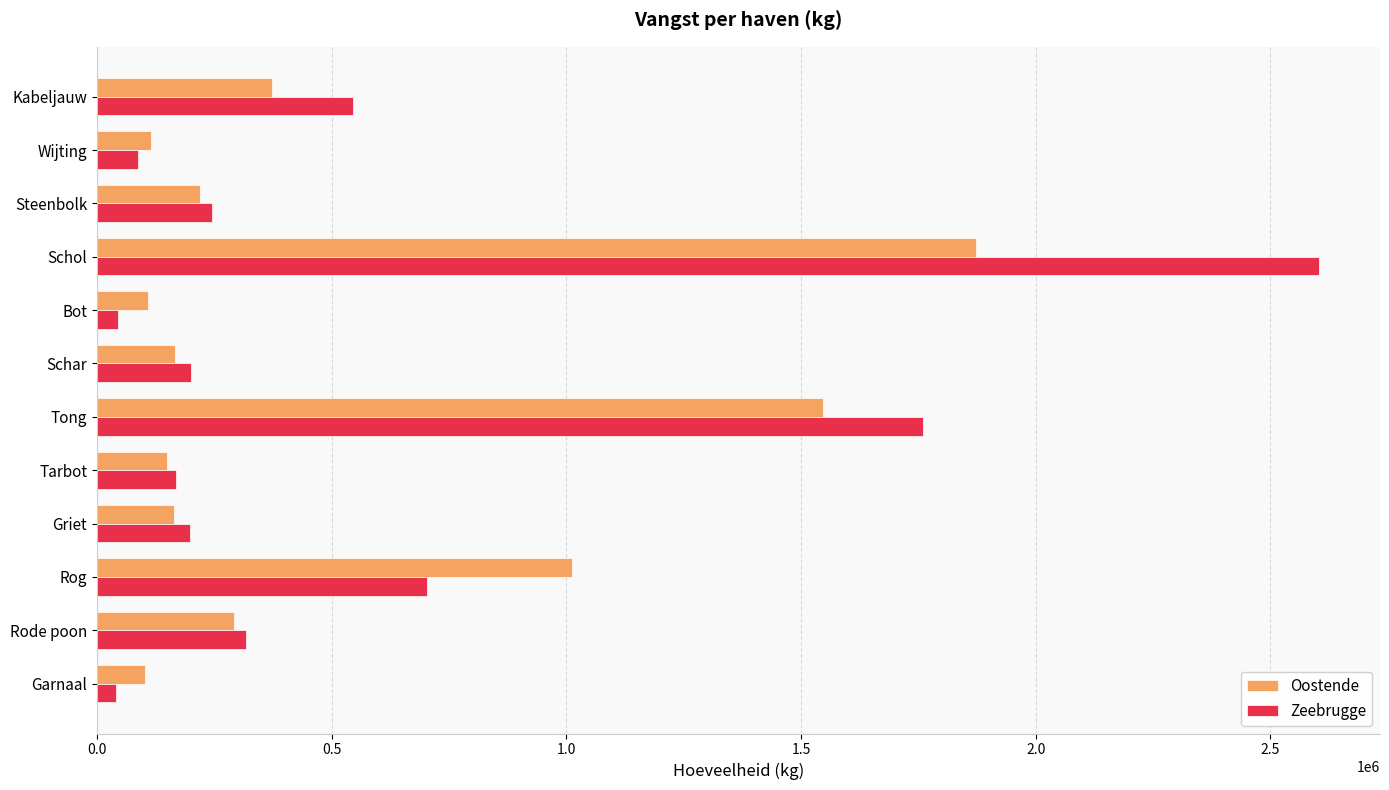

What are all the series names shown in the legend?

Oostende, Zeebrugge